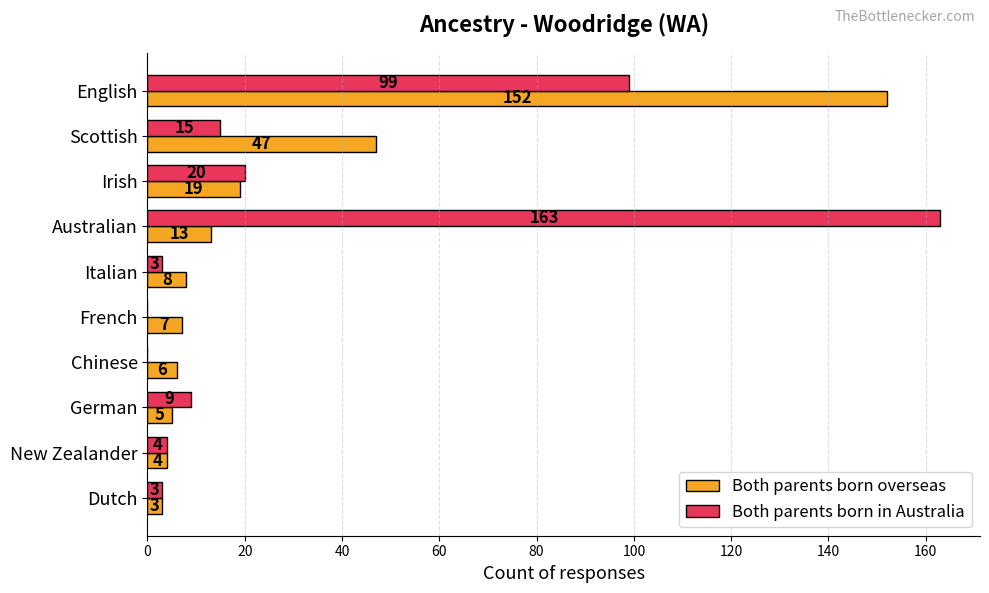

What is the sum of the Both parents born in Australia values at Scottish and German?

24